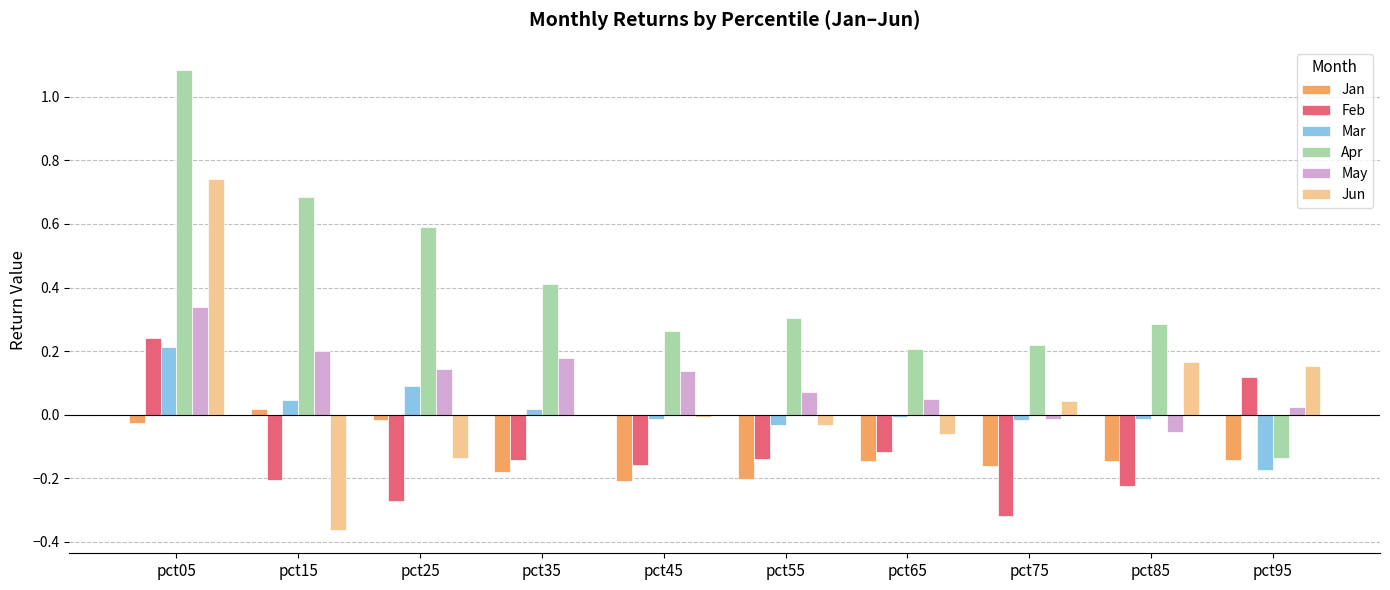

At which label does Jan reach its peak?

pct15